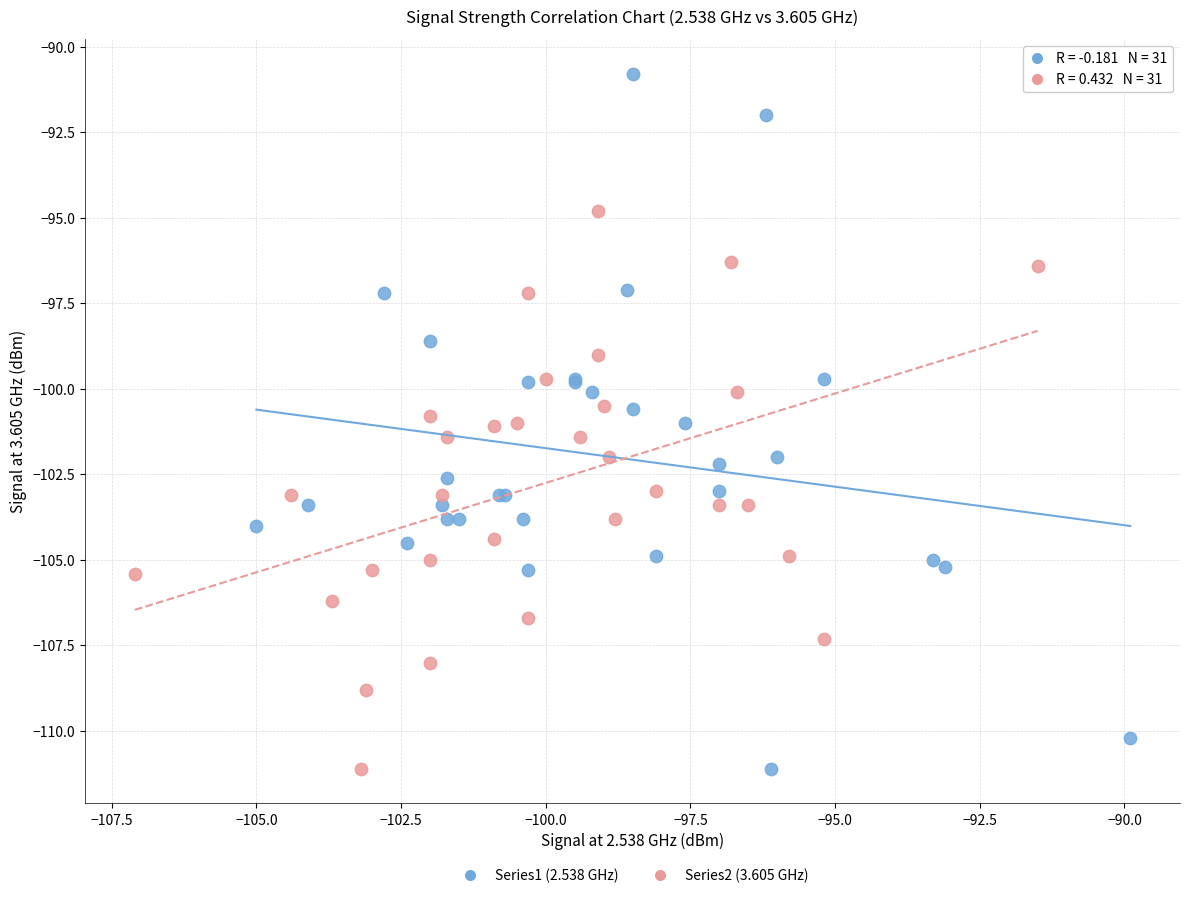

Which series reaches the maximum Y coordinate?

Series1 (2.538 GHz)